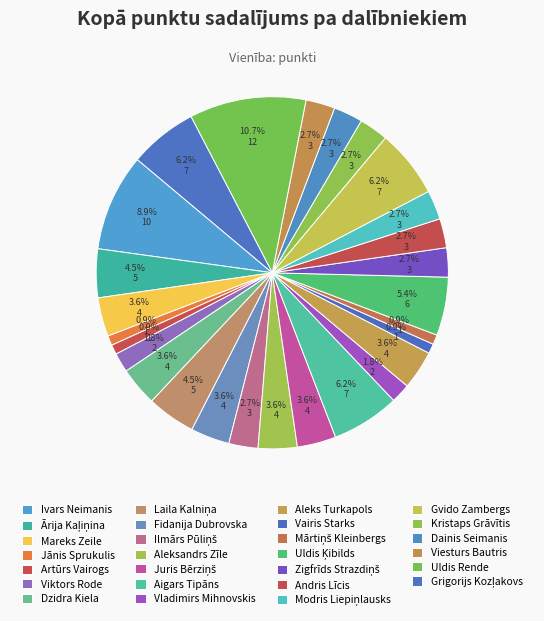

Is Uldis Rende the majority of the pie?

No